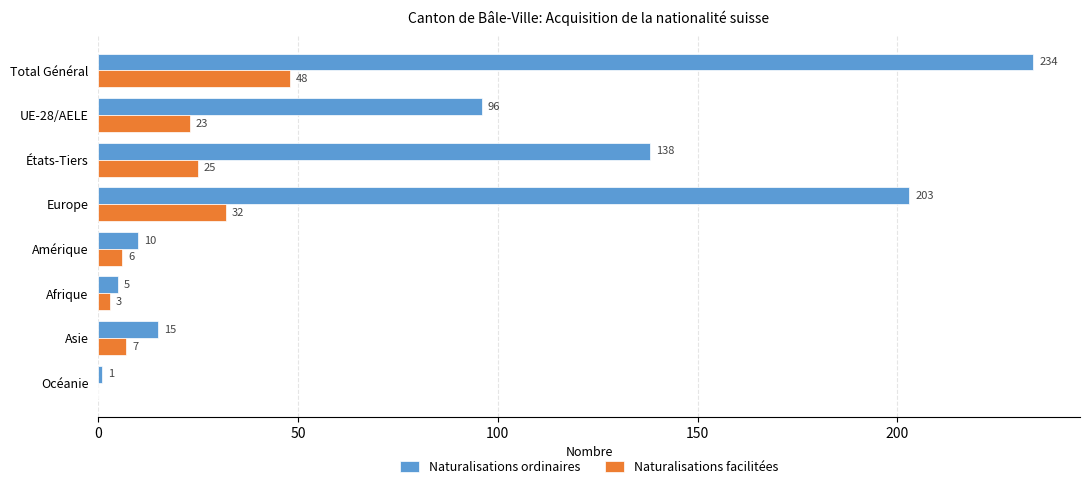

At which category is the sum across all series the highest?

Total Général